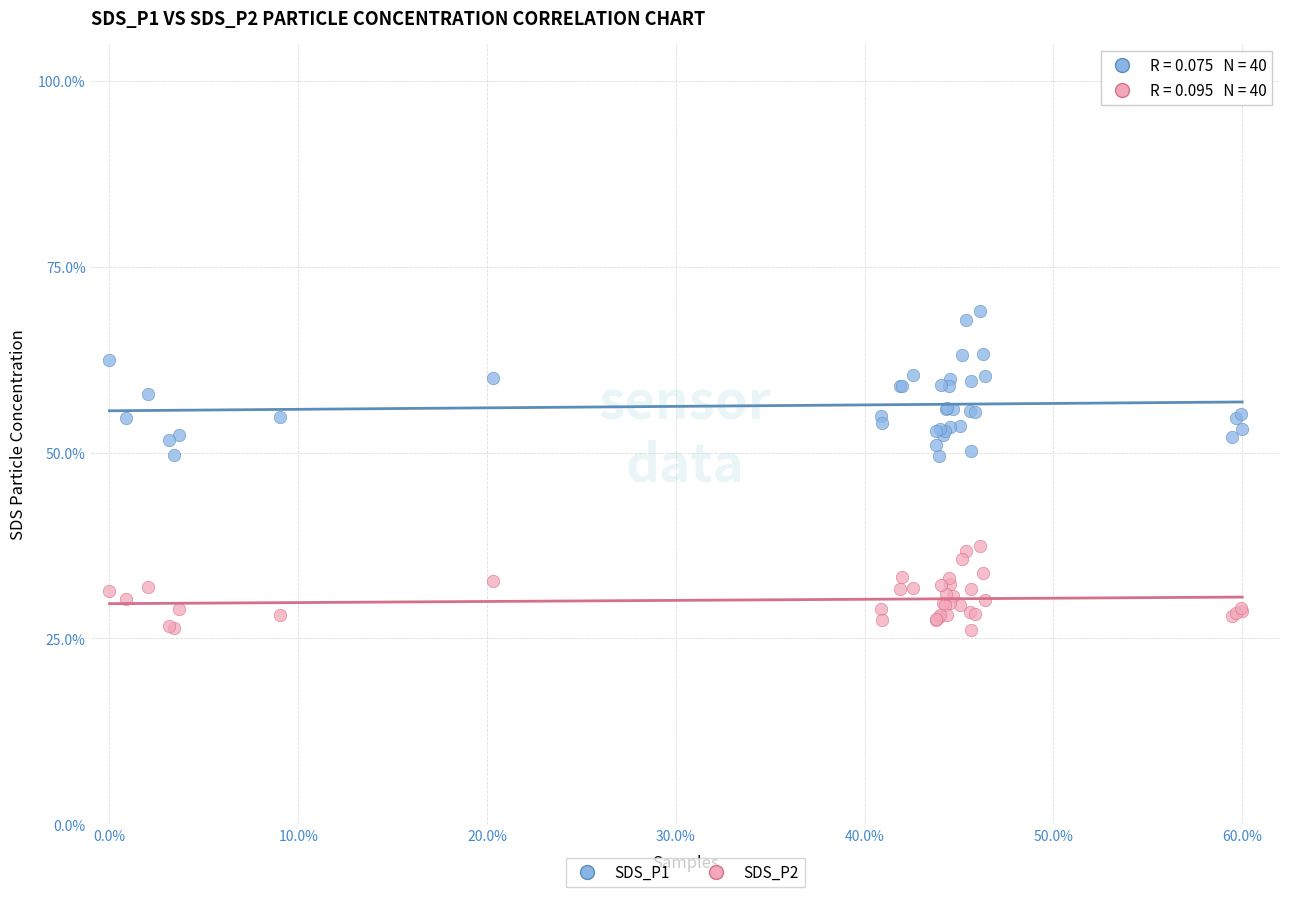

Which series reaches the maximum Y coordinate?

SDS_P1